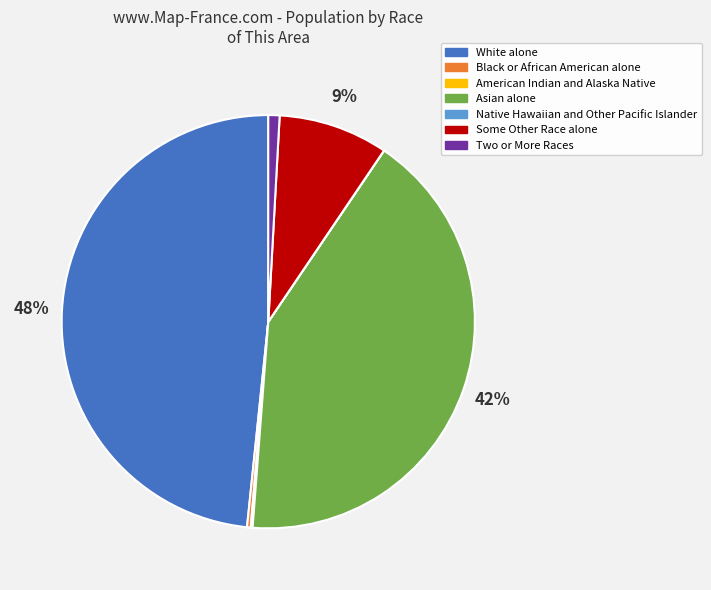

Is there a majority slice in this chart?

No